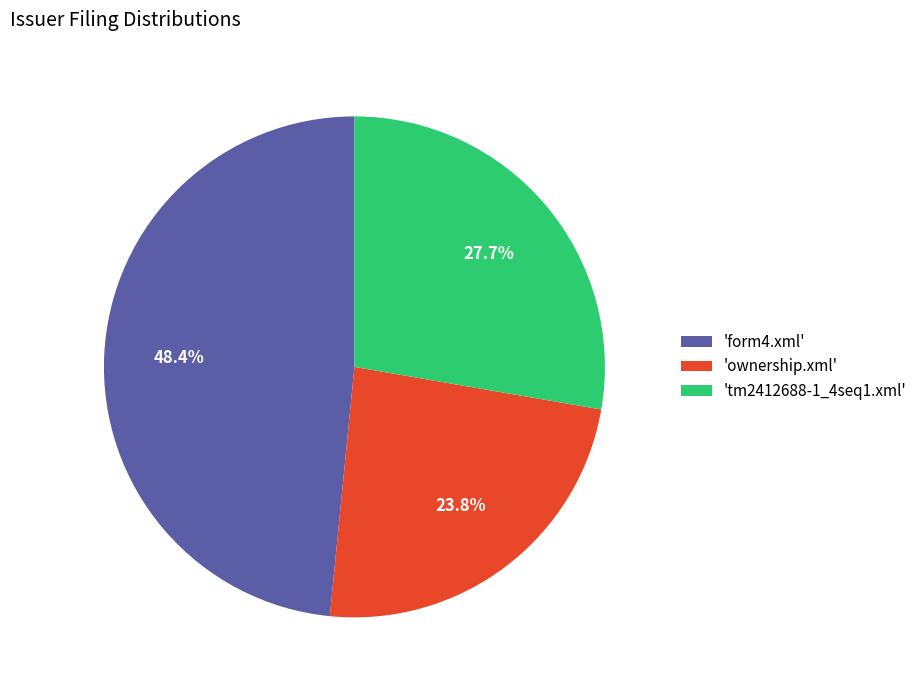

Is the sum of 'tm2412688-1_4seq1.xml' and 'form4.xml' greater than half?

Yes